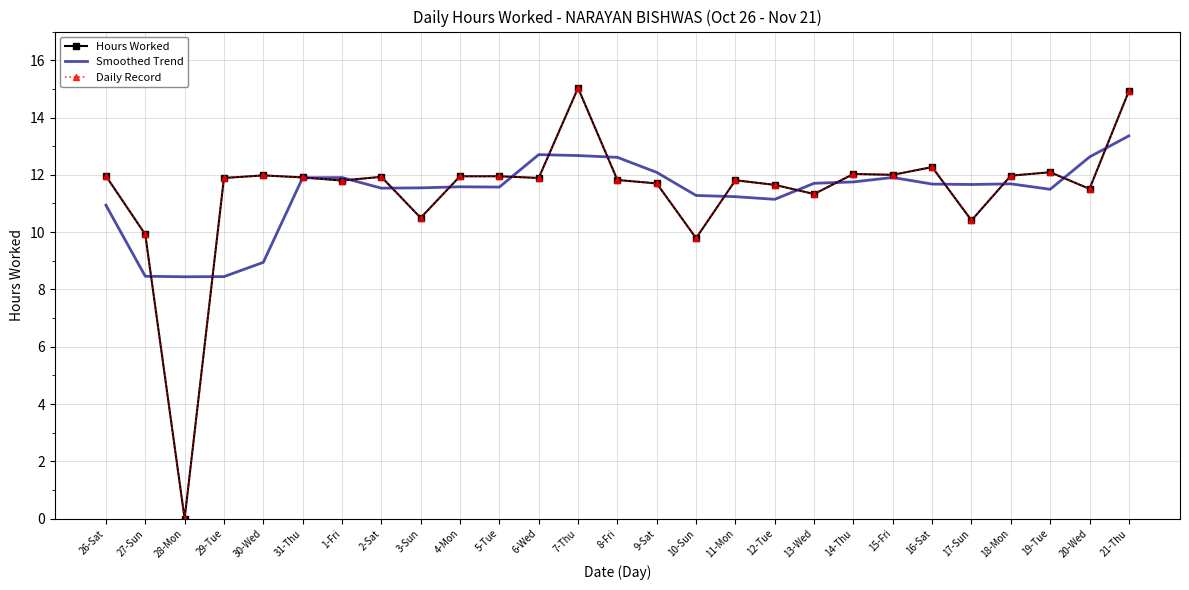

What is the difference between the Hours Worked values at 15-Fri and 19-Tue?

0.1